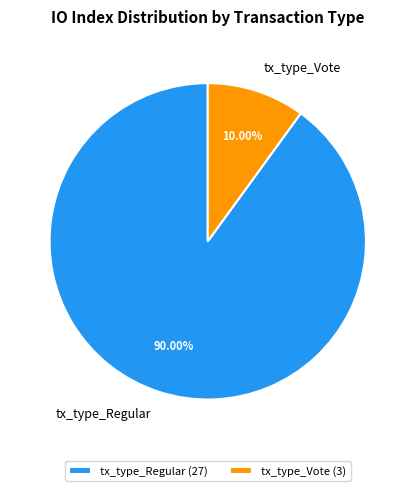

What percentage is the tx_type_Vote slice, to the nearest percent?

10%